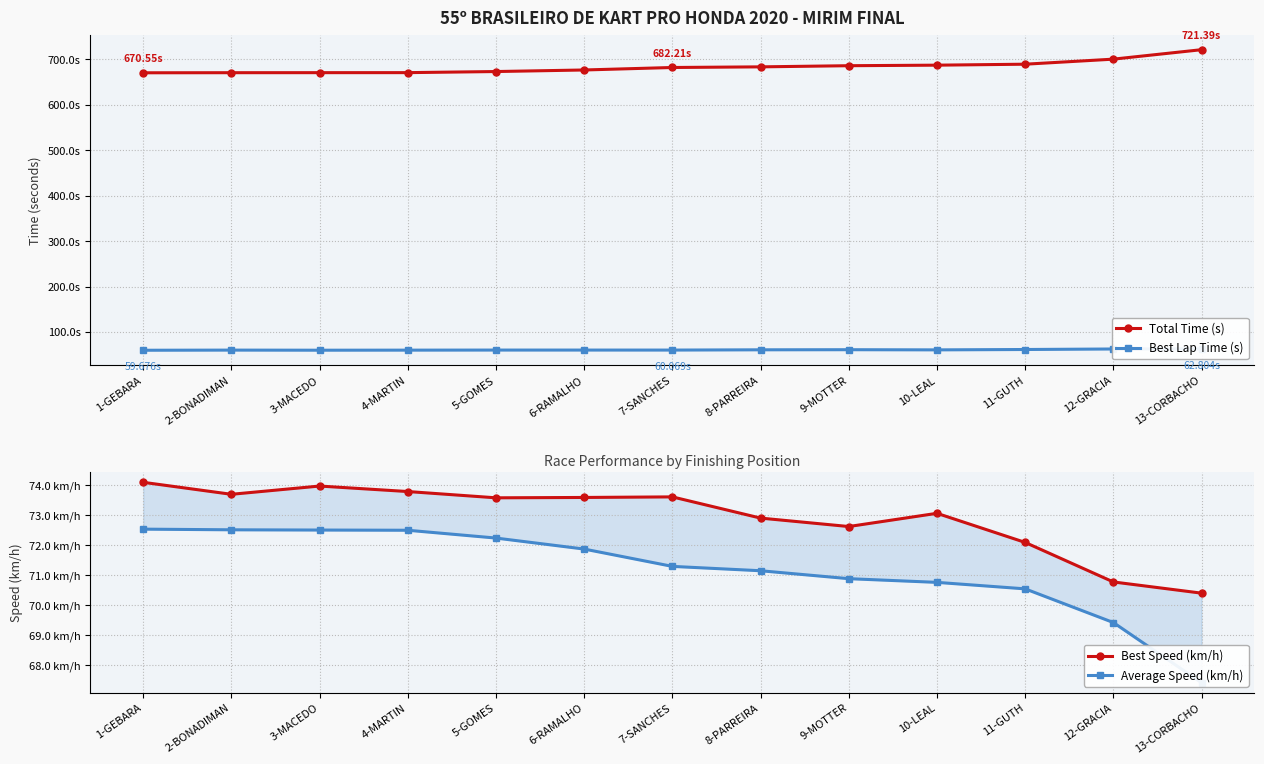

The value of Best Speed (km/h) at 12-GRACIA is 115.8. True or false?

False